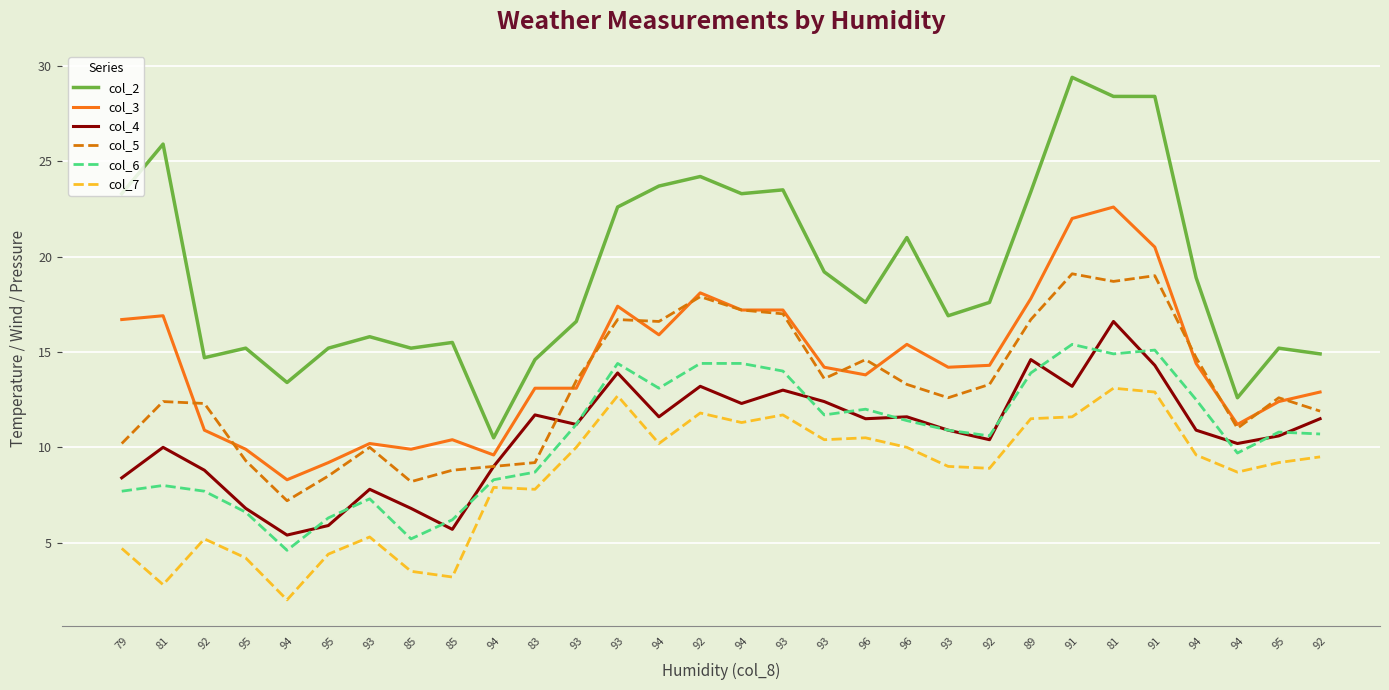

Between 92 and 96, which series saw the biggest shift?

col_7